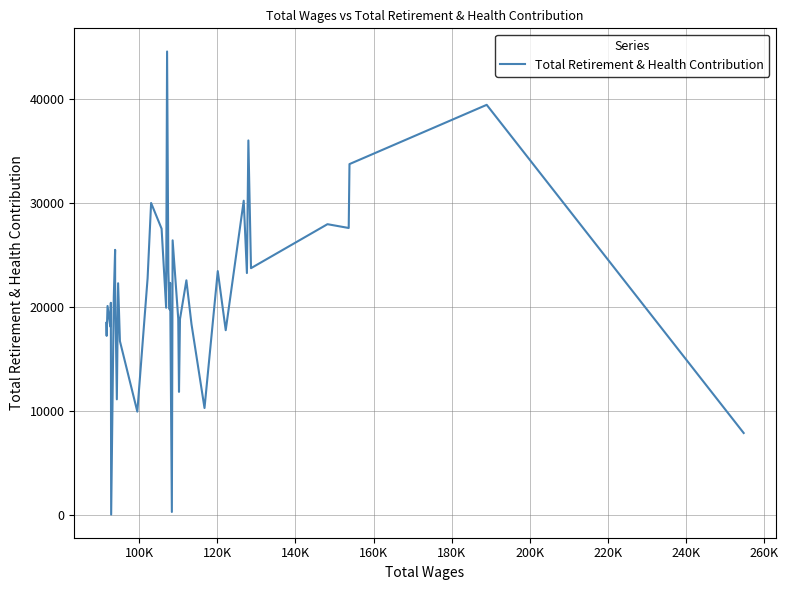

What is the difference between the maximum and minimum values?

44567